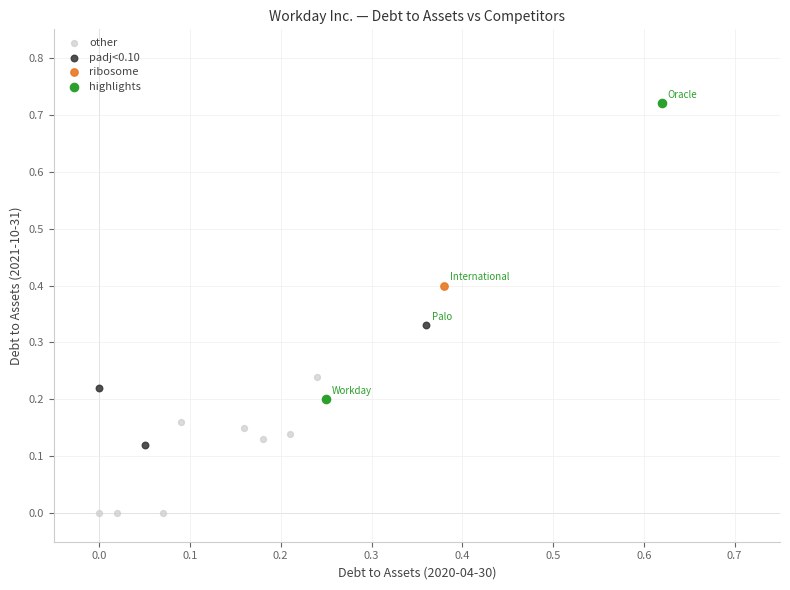

What are all the series names shown in the legend?

other, padj<0.10, ribosome, highlights